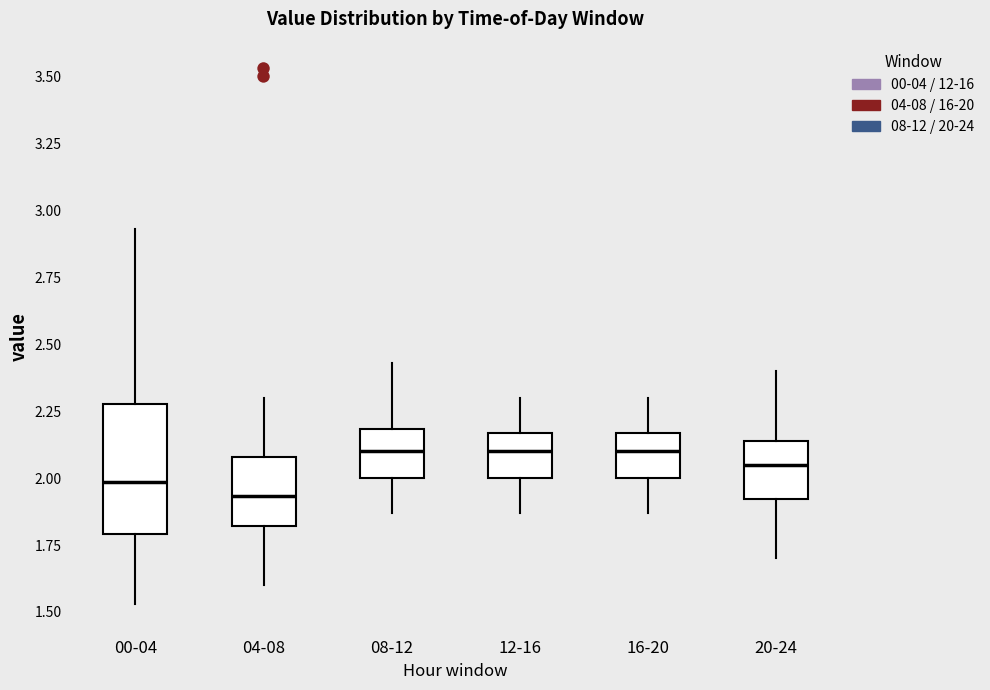

Reading left to right, read every box against the y-axis: the position of its median line, the range the box covers, and the ends of its whiskers. The values are not printed on the chart, so give them approximately, as read against the axis.

00-04: median 2.00, box 1.80 to 2.30, whiskers 1.55 to 2.95
04-08: median 1.95, box 1.80 to 2.10, whiskers 1.60 to 2.30
08-12: median 2.10, box 2.00 to 2.20, whiskers 1.85 to 2.45
12-16: median 2.10, box 2.00 to 2.15, whiskers 1.85 to 2.30
16-20: median 2.10, box 2.00 to 2.15, whiskers 1.85 to 2.30
20-24: median 2.05, box 1.90 to 2.15, whiskers 1.70 to 2.40